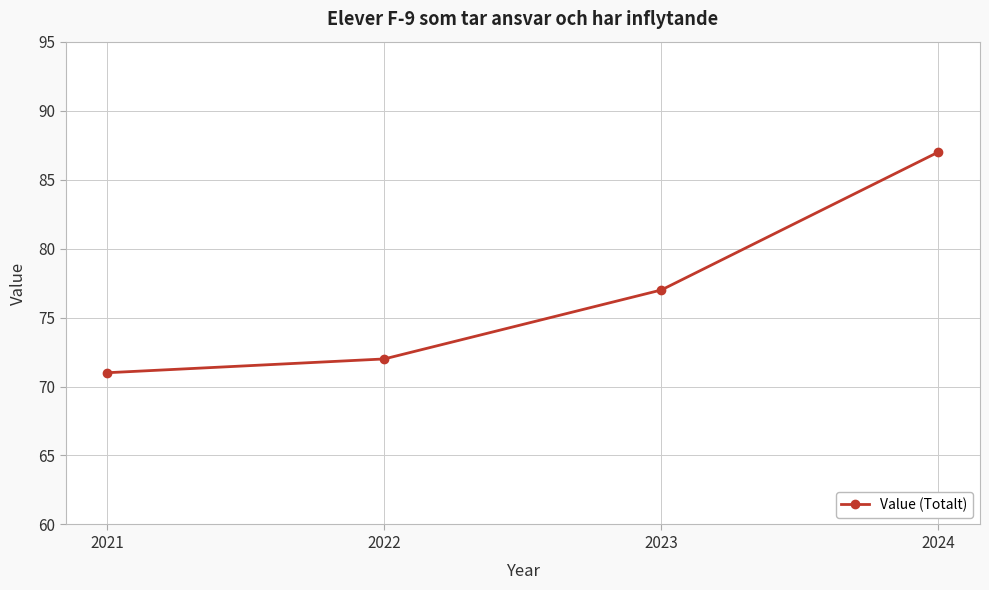

Which category has the highest value across all series?

2024